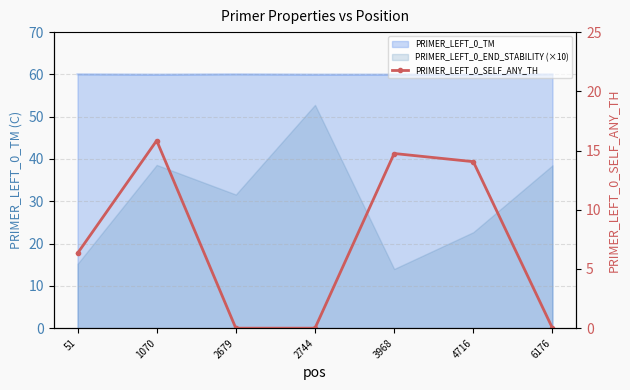

Count the number of values greater than 6.

4